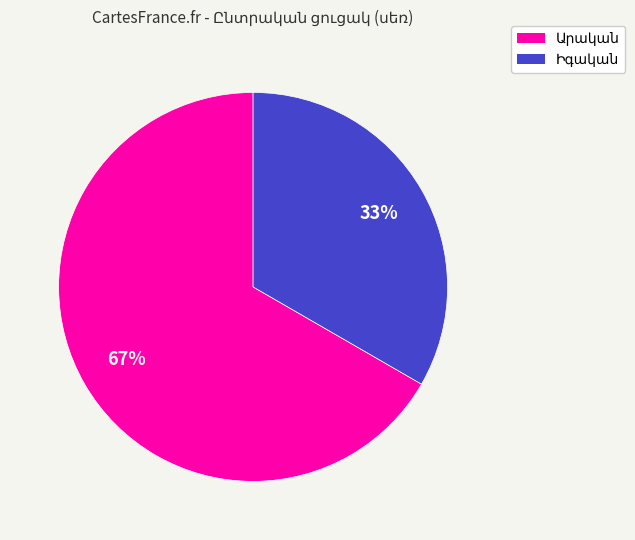

Is there a majority slice in this chart?

Yes